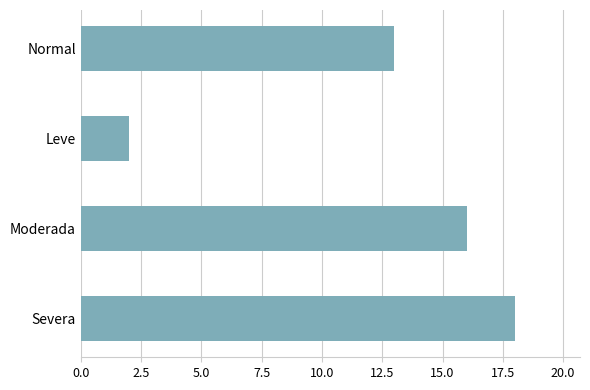

Rank the categories by value from lowest to highest.

Leve, Normal, Moderada, Severa